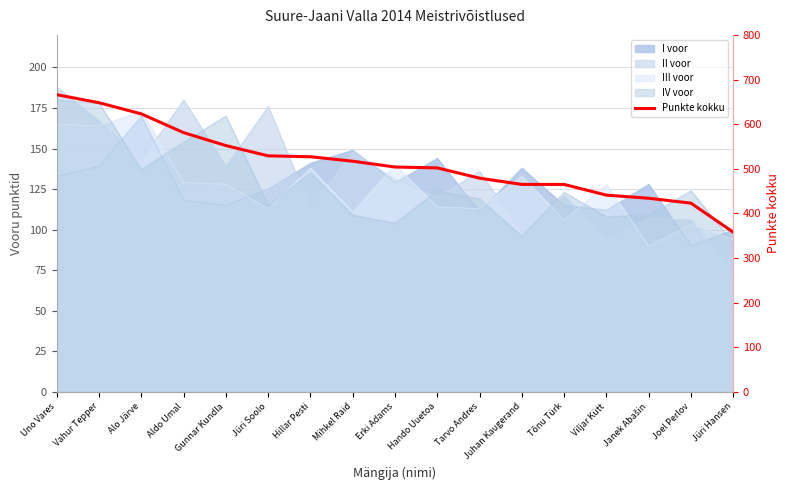

Which has a higher value, Janek Abašin or Jüri Soolo?

Jüri Soolo